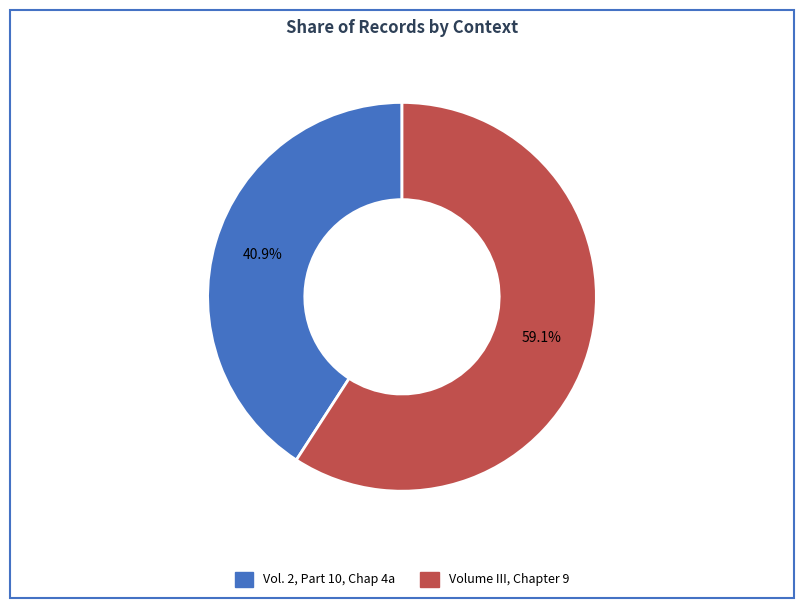

How many segments does this pie chart have?

2